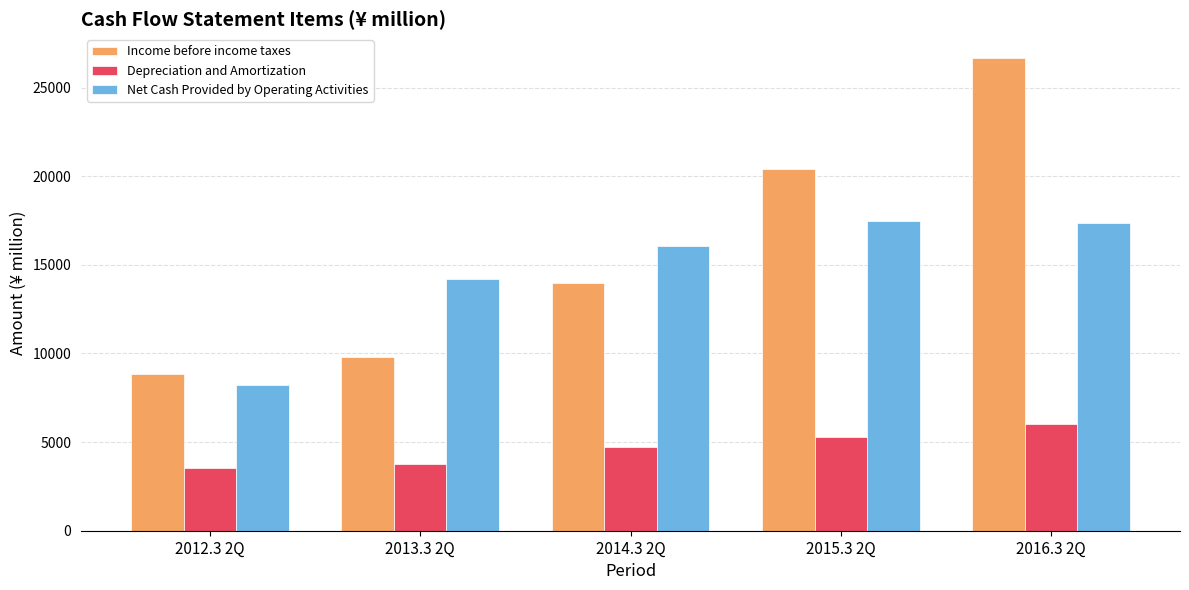

What is the difference between the highest and lowest values at 2014.3 2Q?

11320